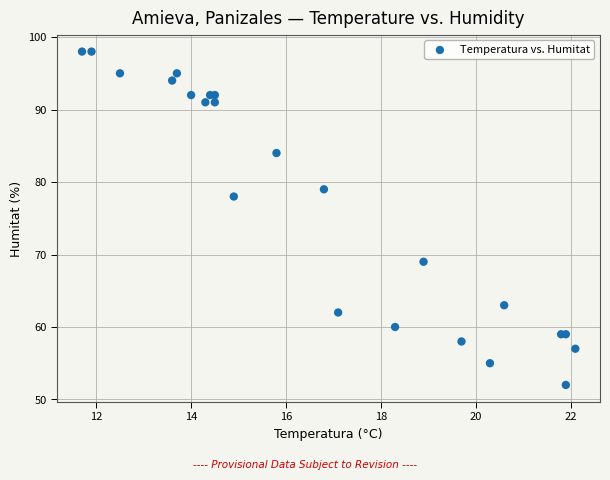

What Y value in the scatter plot is closest to 75?

78